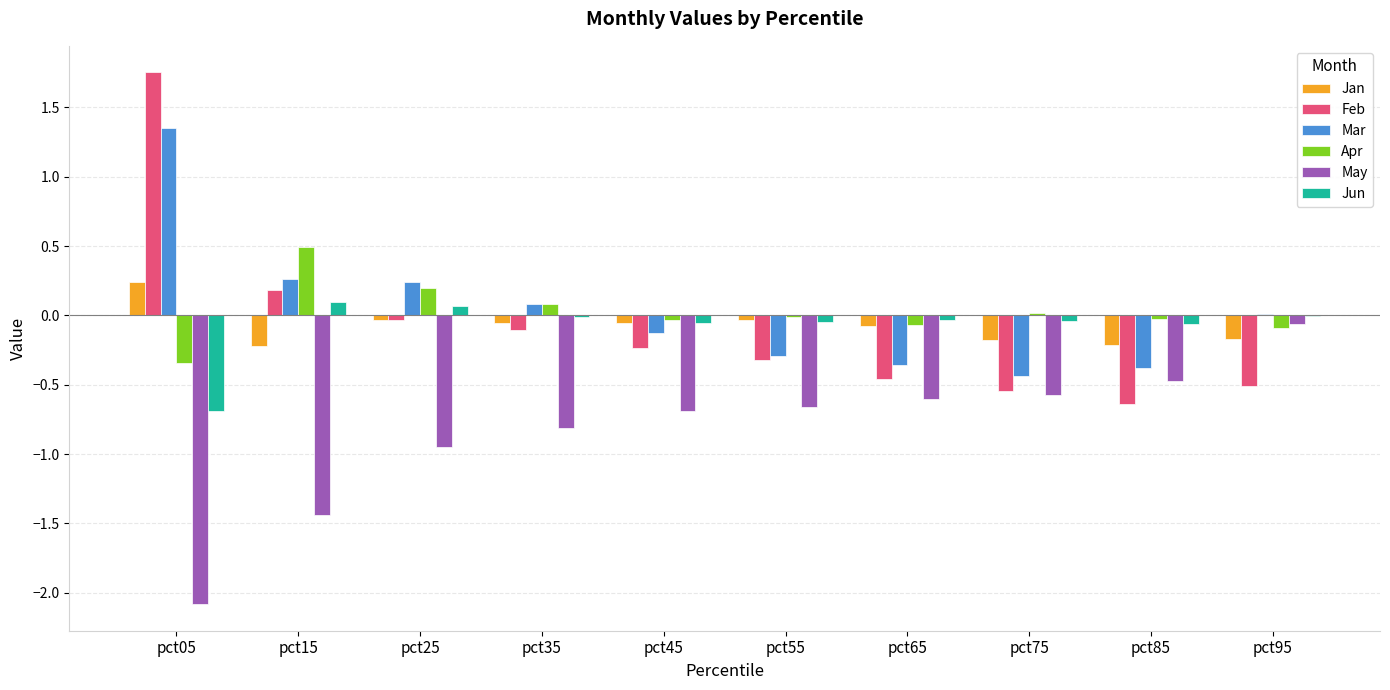

Is it true that Feb equals -0.2 at pct45?

True